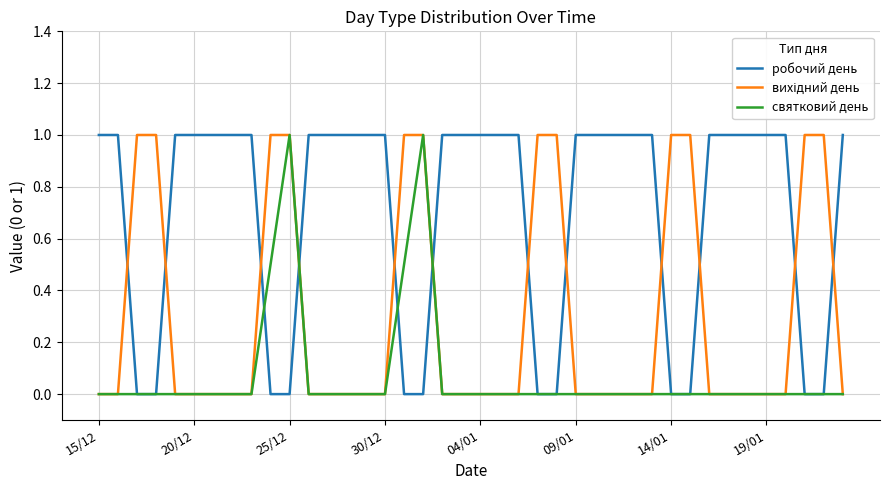

What is the sum of all робочий день values?

28.0